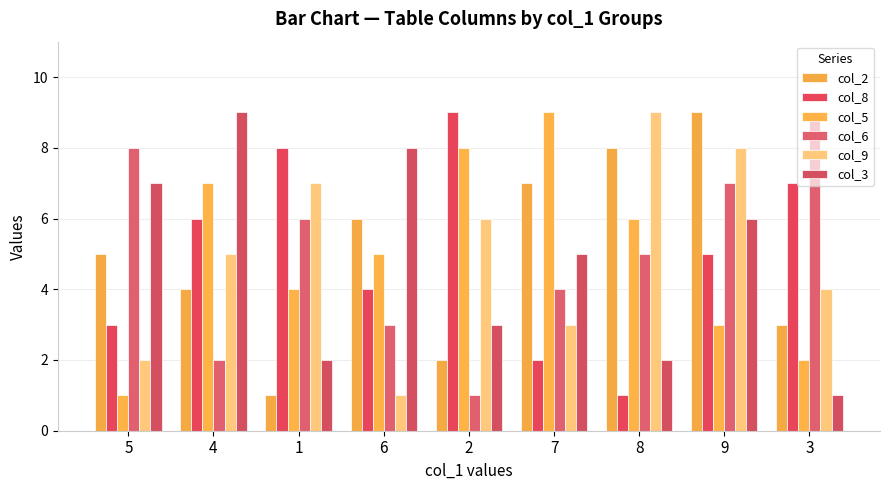

Rank the categories by col_5 value from highest to lowest.

7, 2, 4, 8, 6, 1, 9, 3, 5